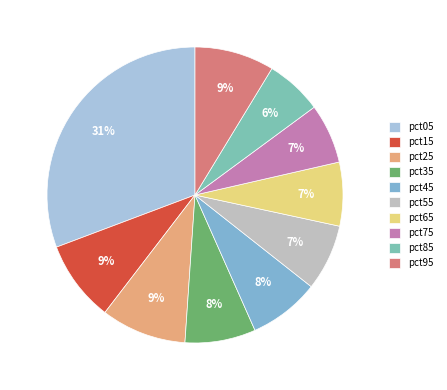

Do pct95 and pct45 together represent more than half of the pie?

No